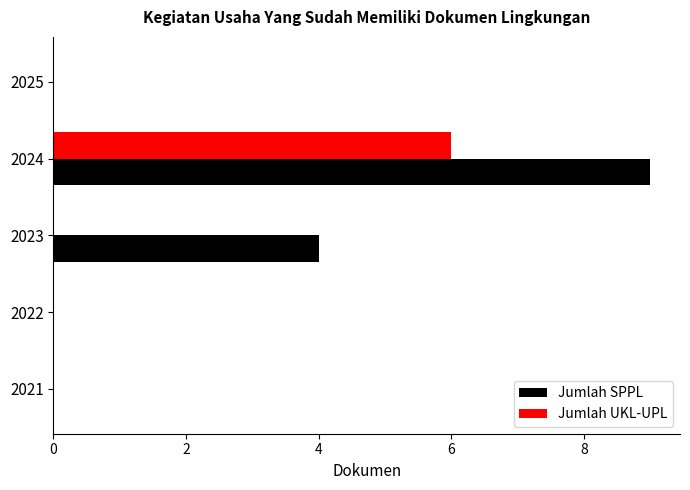

What is the sum of all Jumlah SPPL values?

13